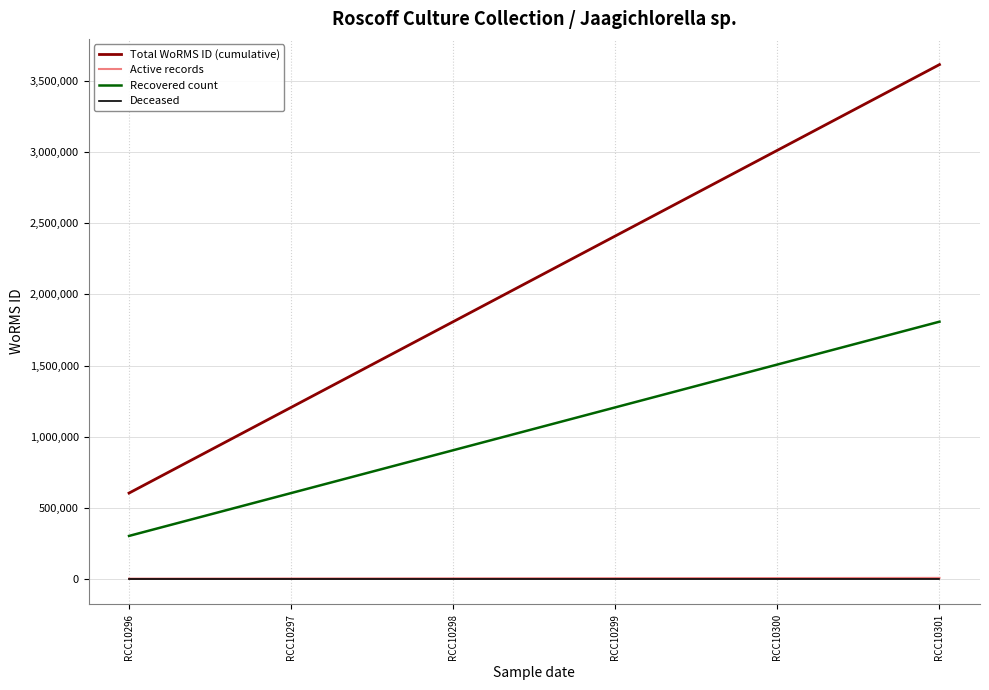

True or false: Deceased and Recovered count intersect in this chart.

False